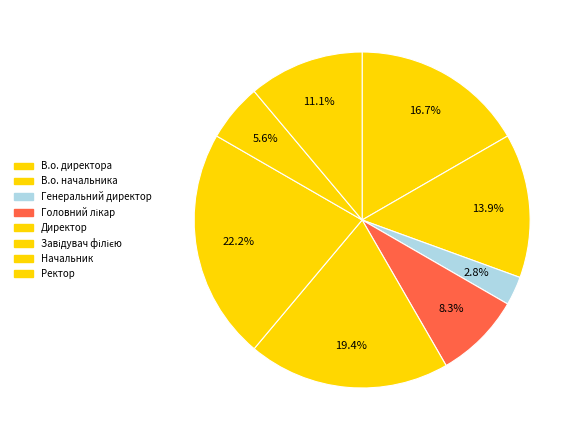

How many segments does this pie chart have?

8